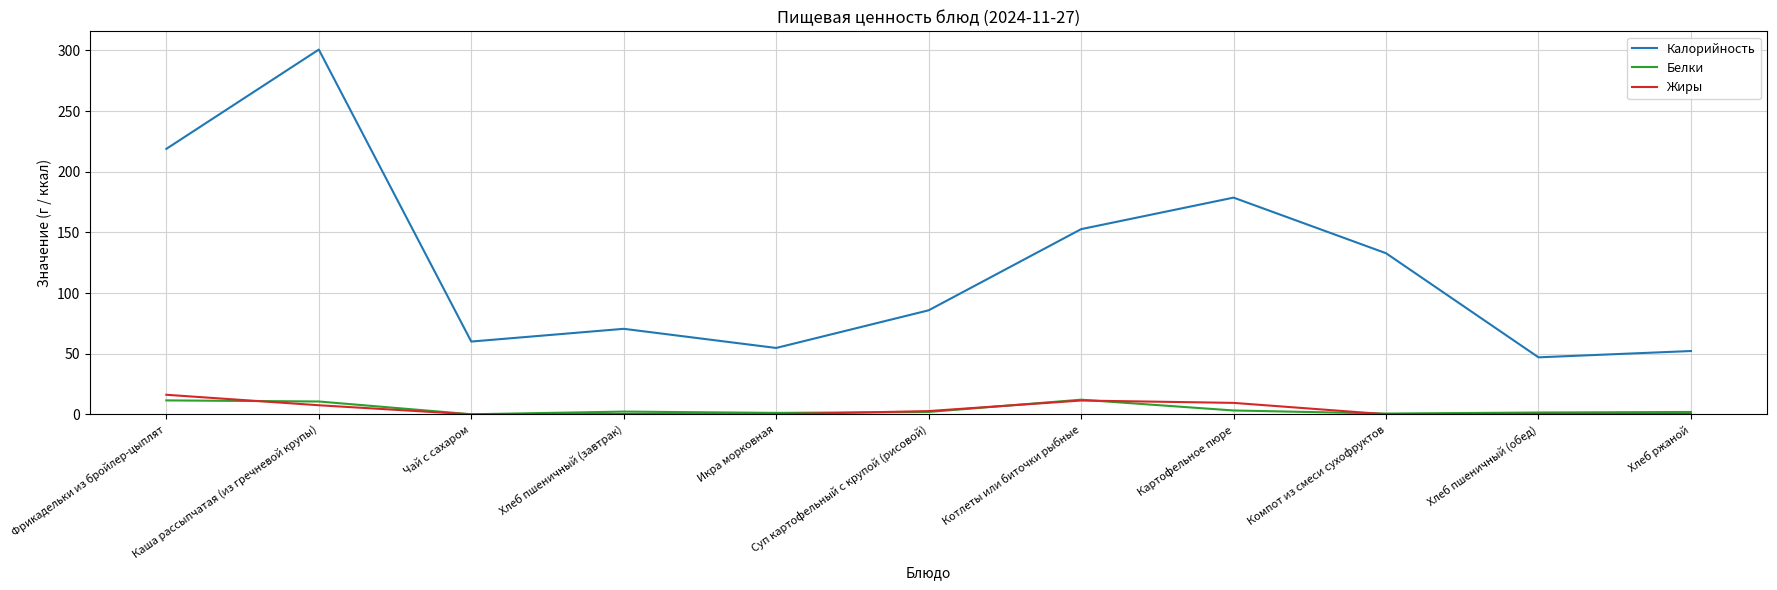

Which series has the largest total across all categories?

Калорийность